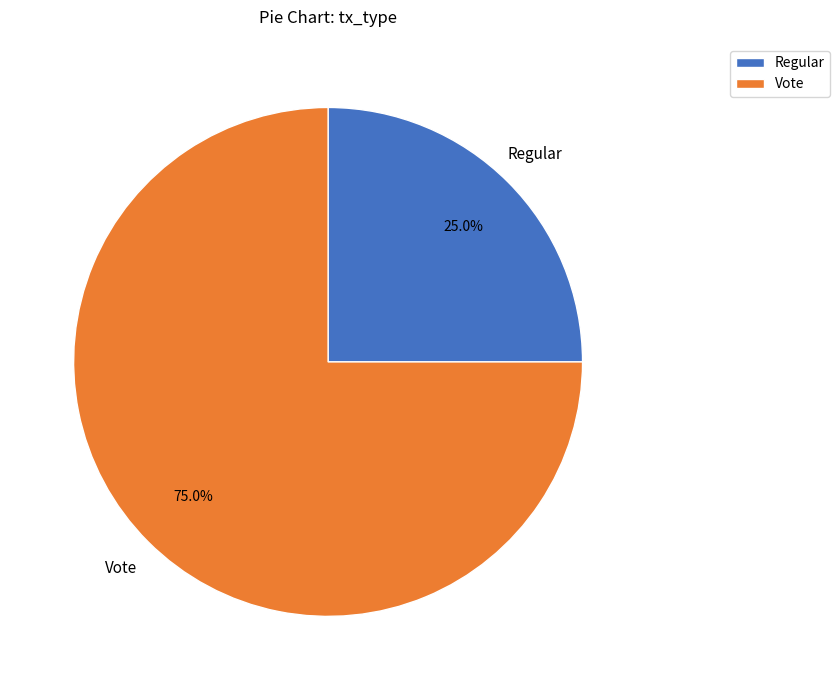

What is the smallest slice in the pie chart?

Regular